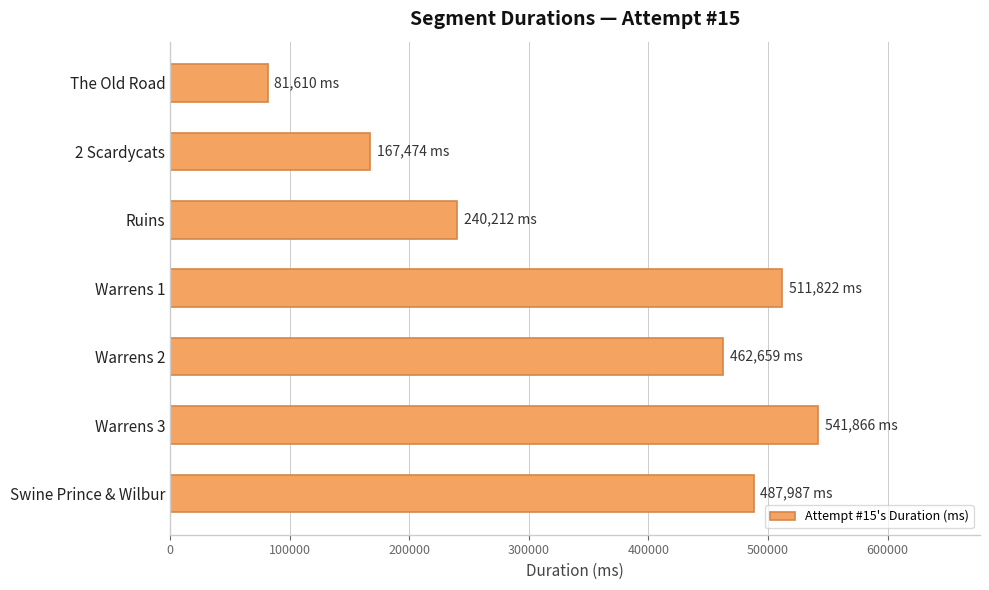

Reading bottom to top, extract all data points from this chart.

Swine Prince & Wilbur=487987	Warrens 3=541866	Warrens 2=462659	Warrens 1=511822	Ruins=240212	2 Scardycats=167474	The Old Road=81610